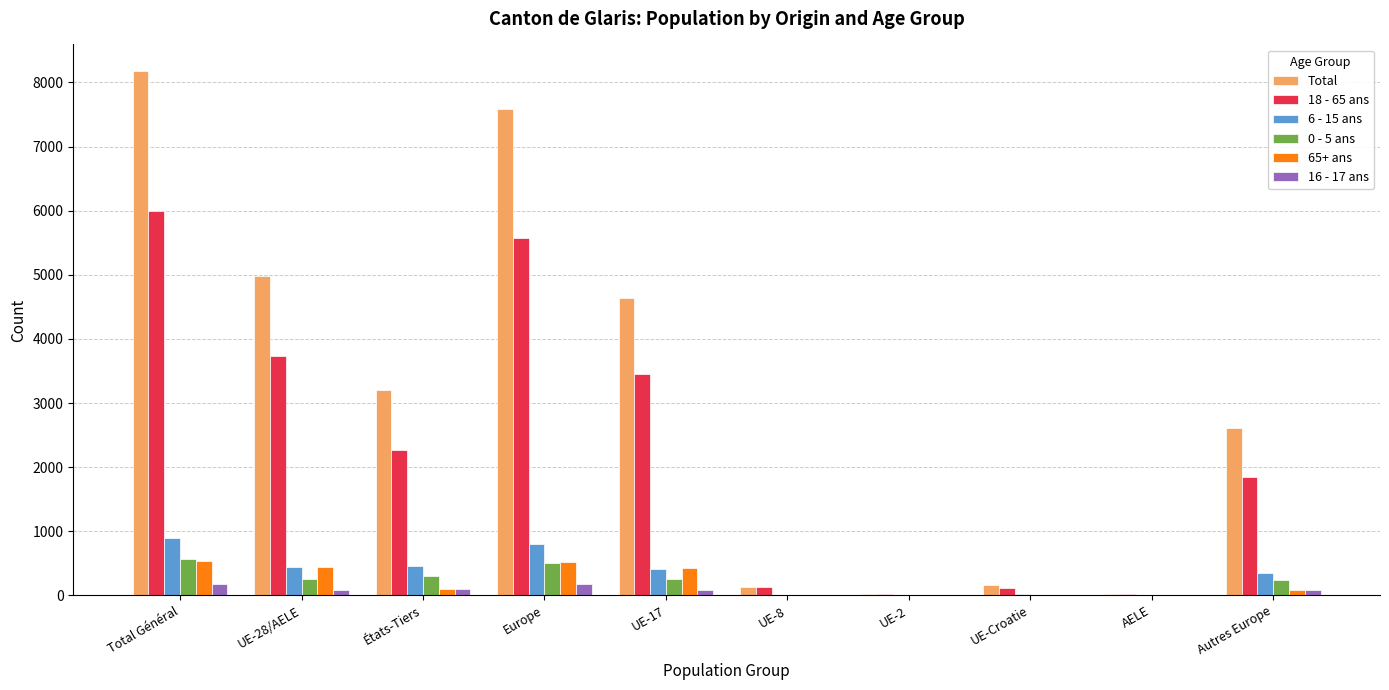

The value of 6 - 15 ans at UE-17 is 416. True or false?

True